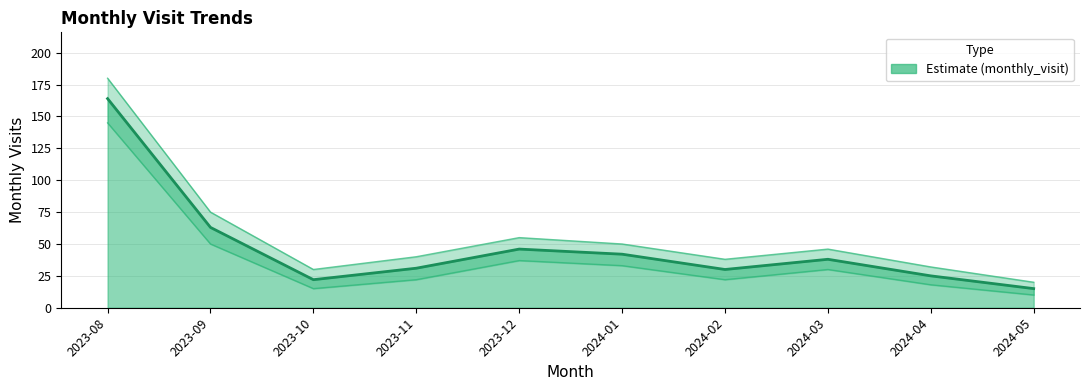

What is the label of the 10th point from the right?

2023-08